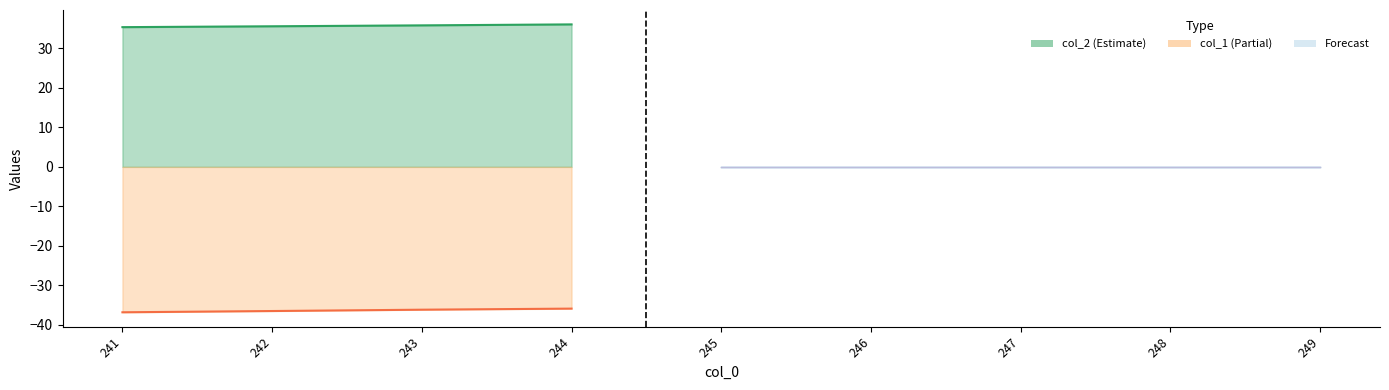

How many values in col_1 are below zero?

4